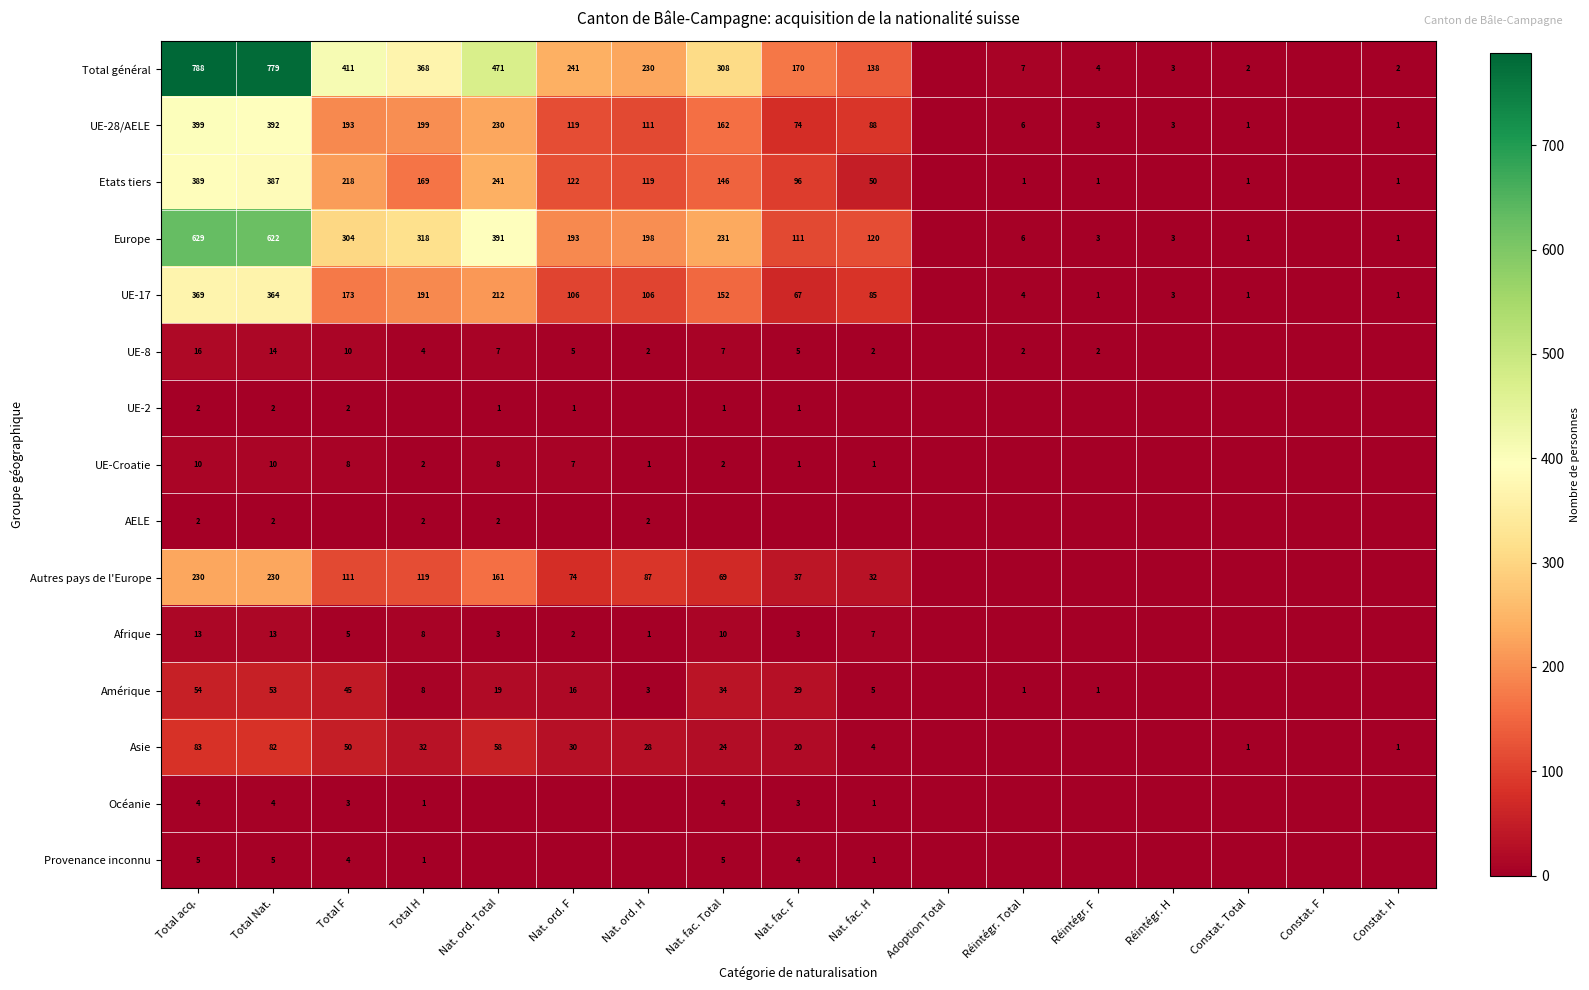

Is it true that Asie equals 24 at Nat. fac. Total?

True